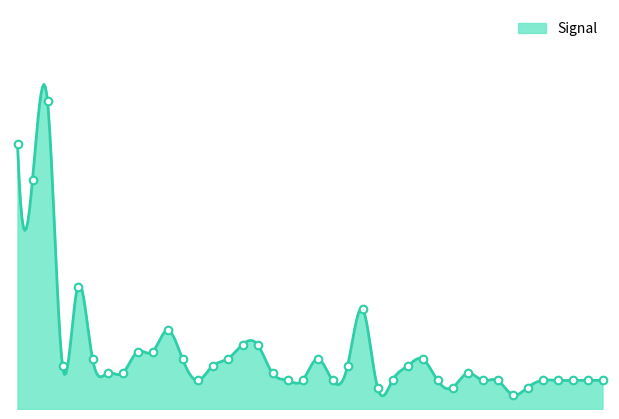

What is the change in value from 02:10 to 03:30?

-0.2